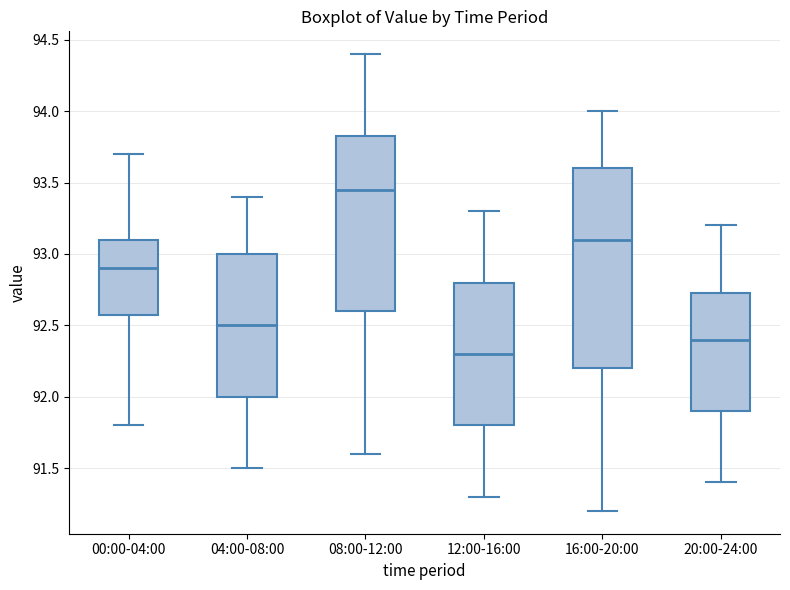

Comparing the boxes themselves (not the whiskers), which one is the tallest?

16:00-20:00